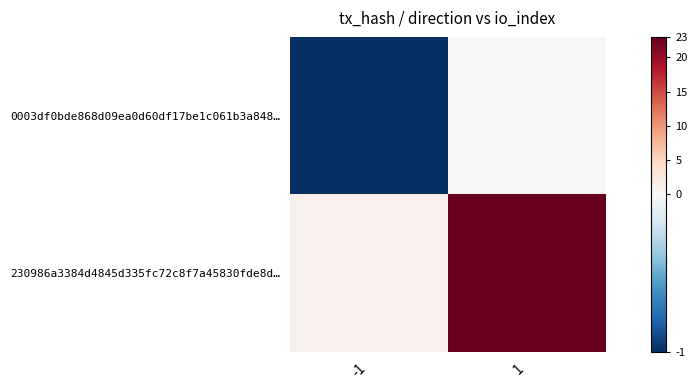

Between -1 and 1, which series saw the biggest shift?

230986a3384d4845d335fc72c8f7a45830fde8d…